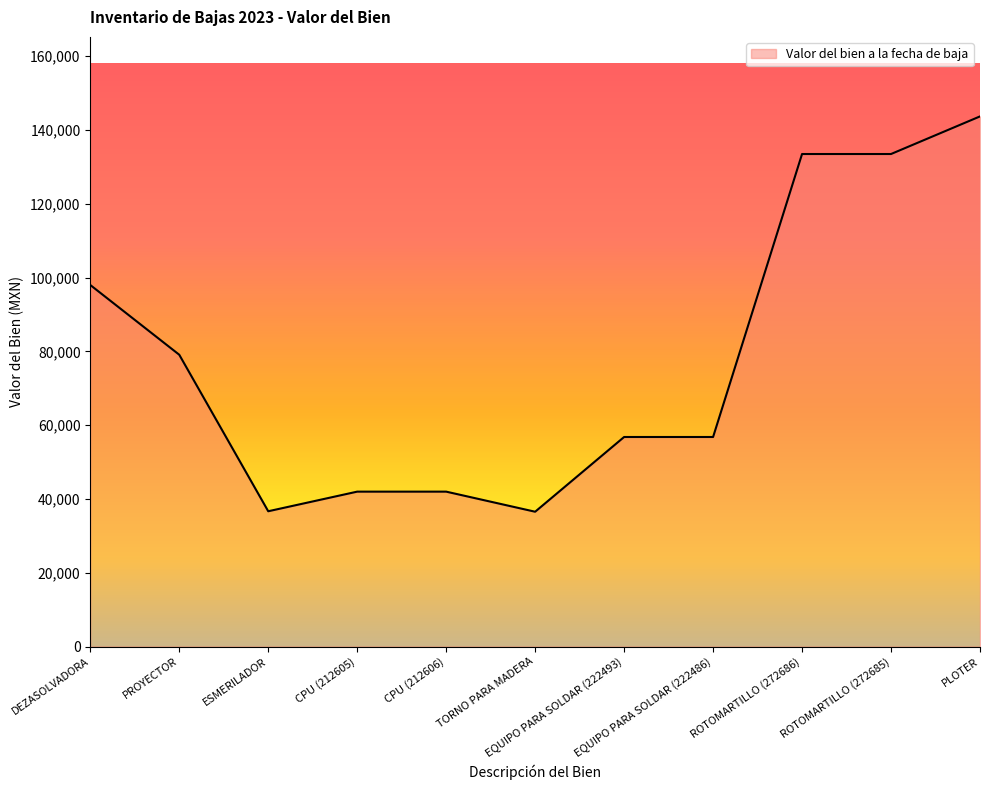

What is the maximum value shown in the chart?

143700.0